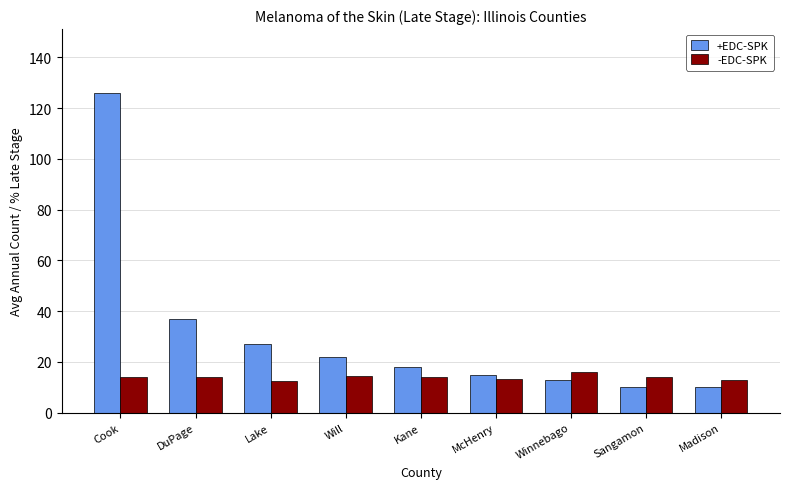

What is the value of the +EDC-SPK bar at the 7th from the left?

13.0